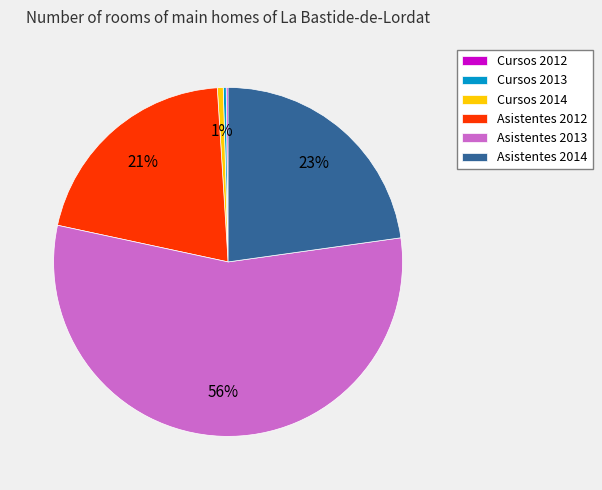

To the nearest percent, what is the difference between the largest and smallest slice percentages?

55%